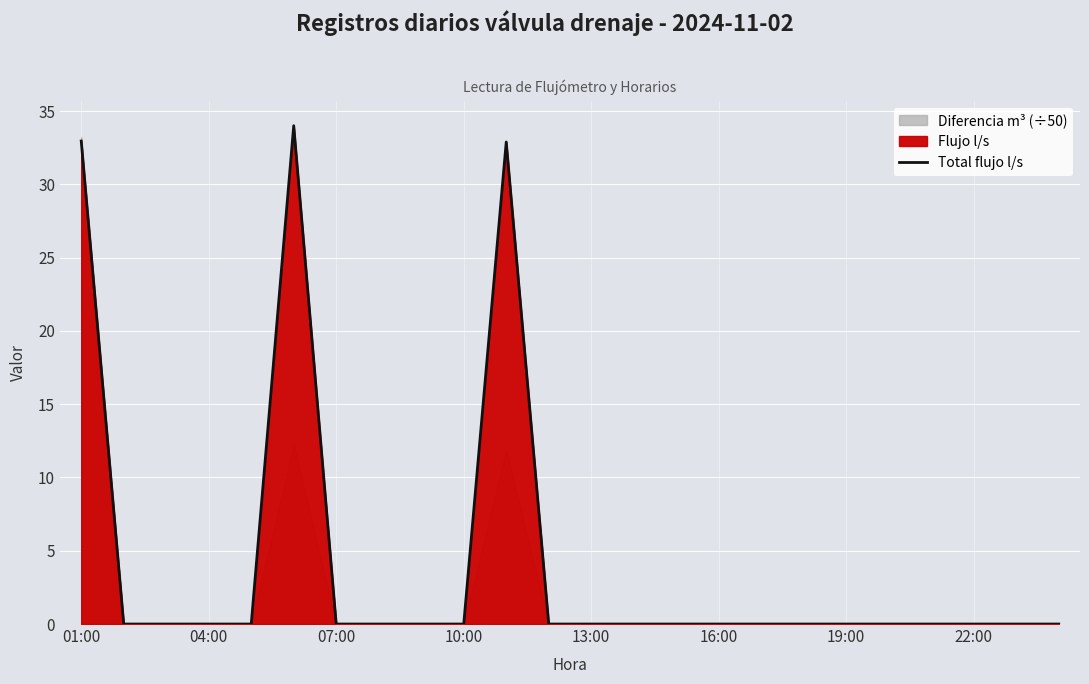

What position from the right is 8?

16